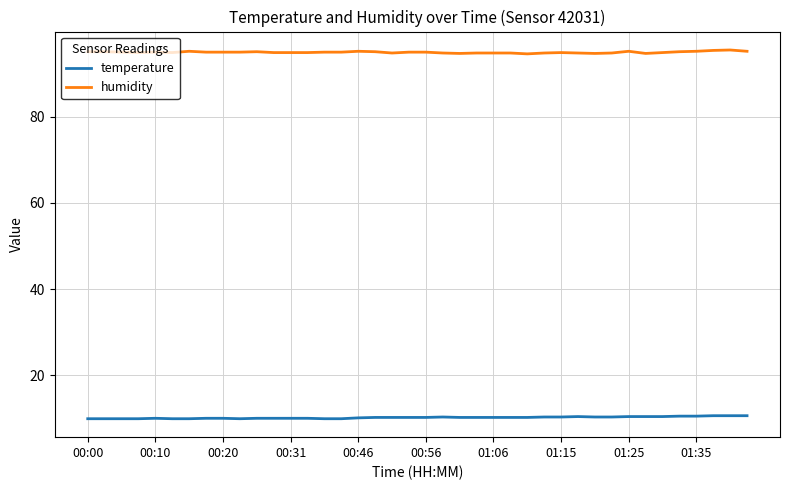

What is the greatest value displayed?

95.5